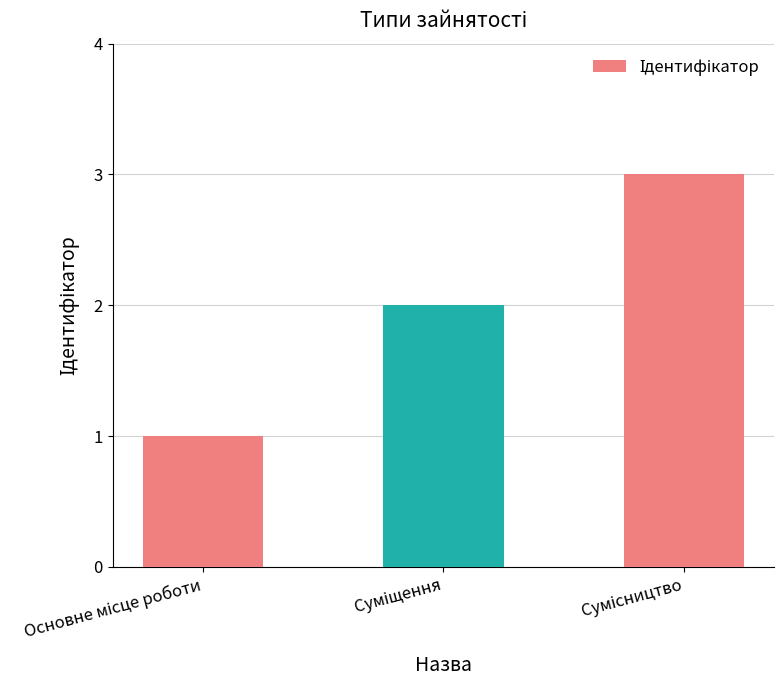

What is the greatest value displayed?

3